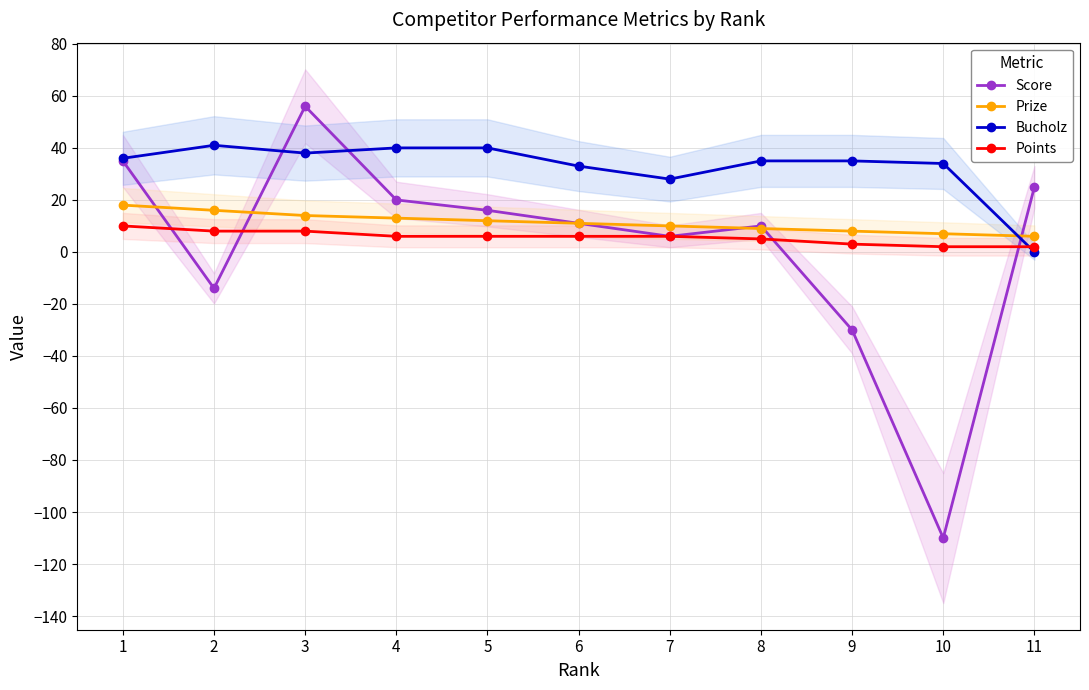

What is the sum of the Points values at 7 and 2?

14